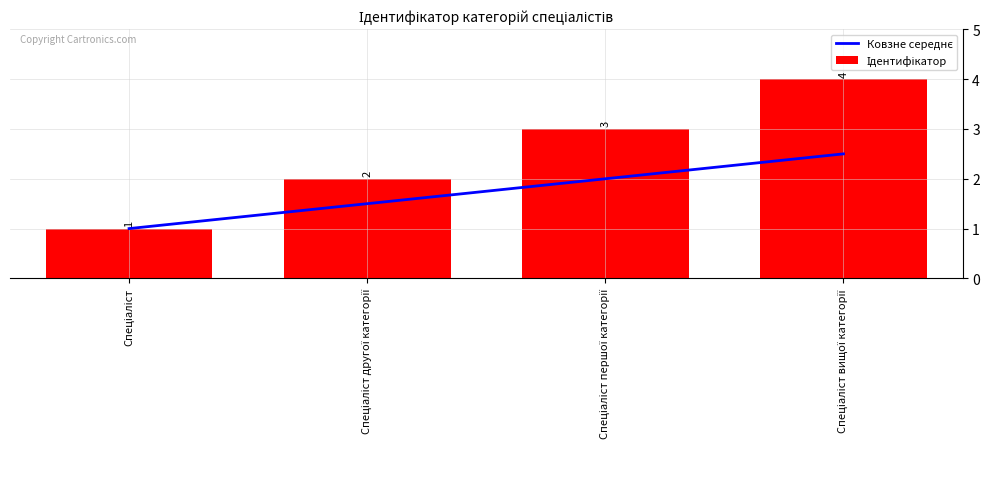

Where is Ковзне середнє nearest to the value 1?

Спеціаліст